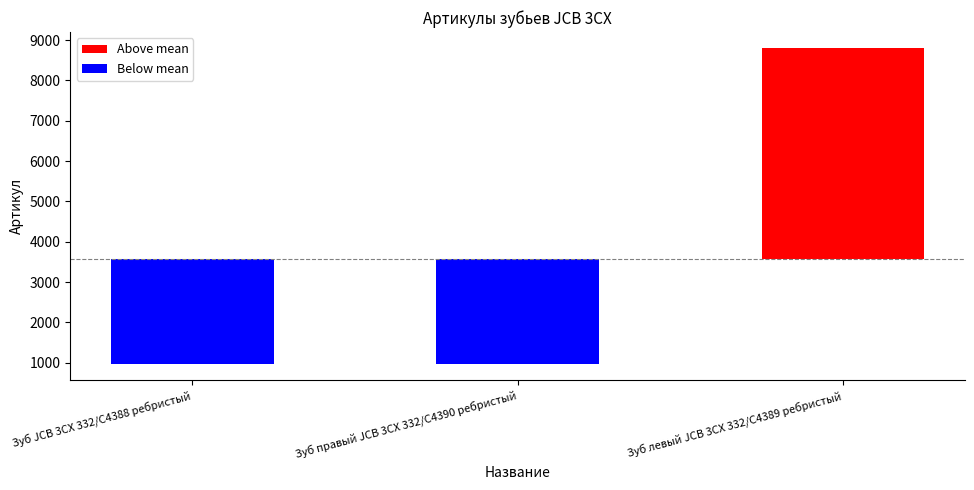

What is the label of the 1st bar from the right?

Зуб правый JCB 3CX 332/C4390 ребристый